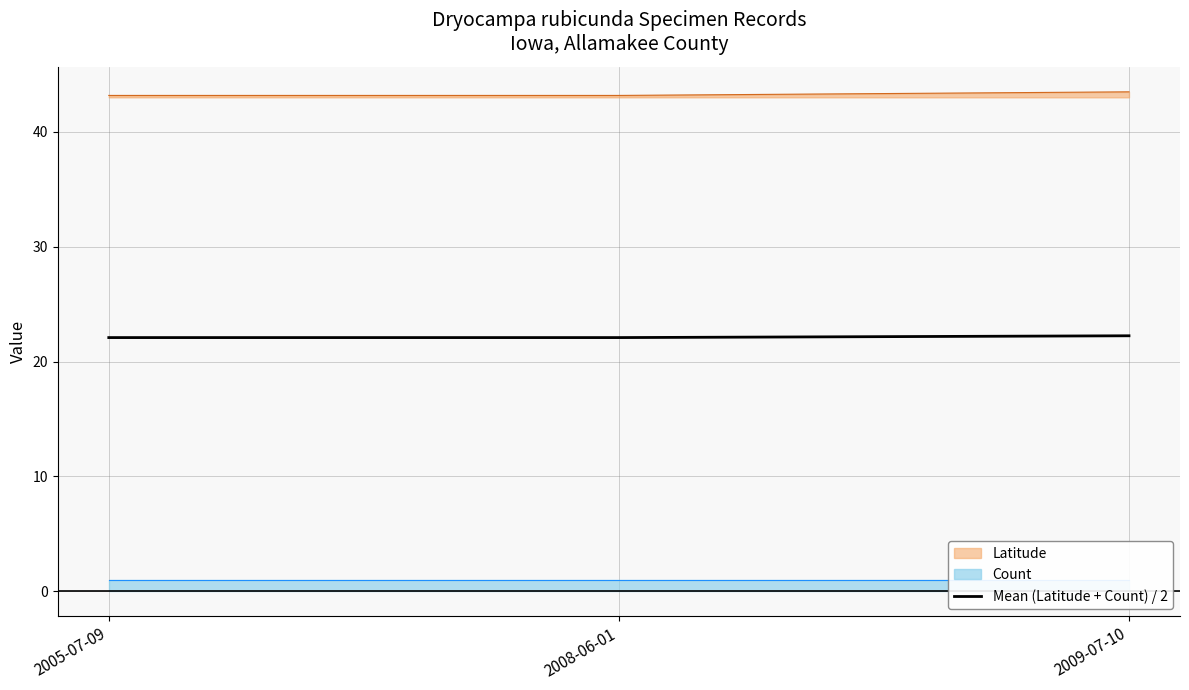

Rank the categories by value from lowest to highest.

2008-06-01, 2005-07-09, 2009-07-10